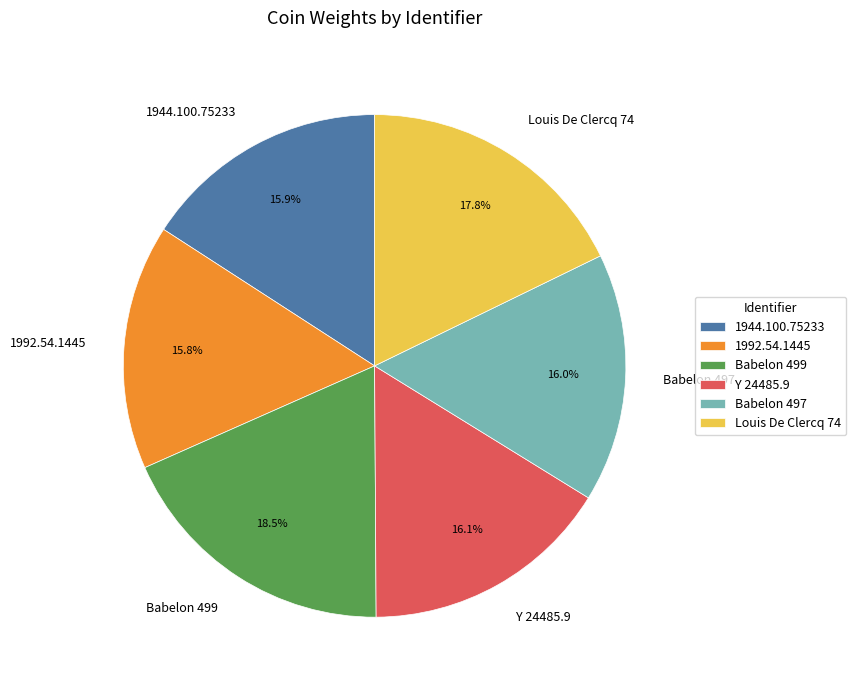

Which category has the biggest portion of the pie?

Babelon 499